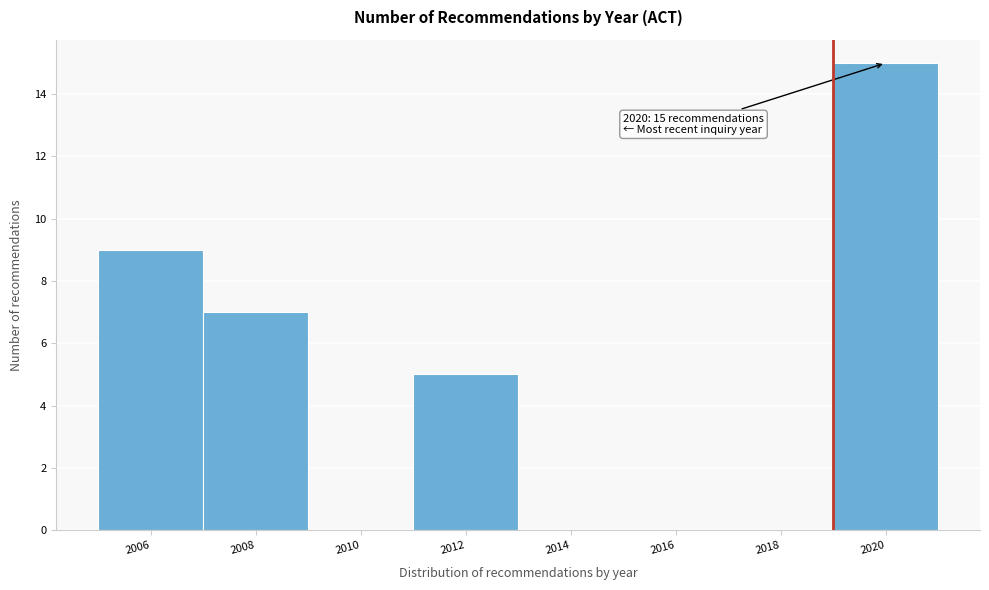

Reading left to right, list all the values displayed in this chart.

2006=9	2008=7	2010=0	2012=5	2014=0	2016=0	2018=0	2020=15